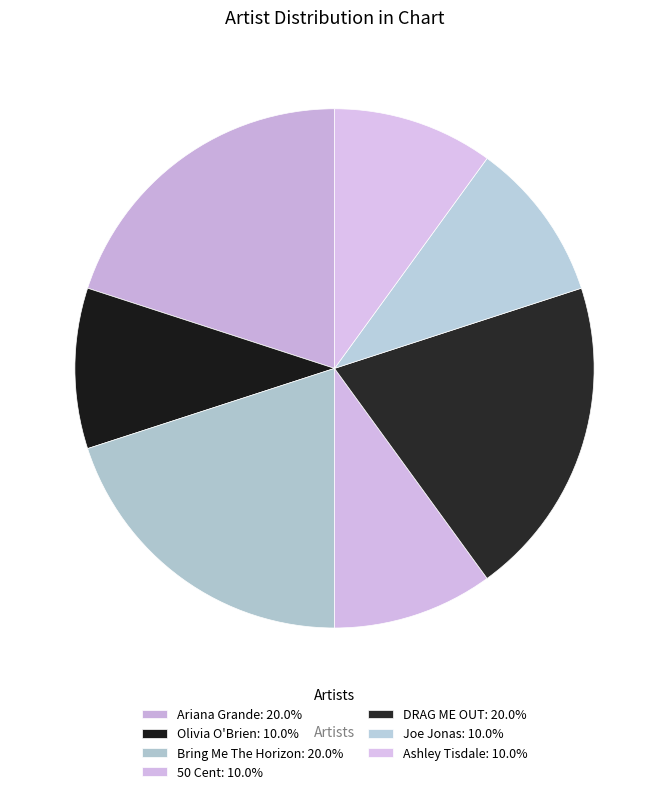

What percentage is the Bring Me The Horizon slice, to the nearest percent?

20%